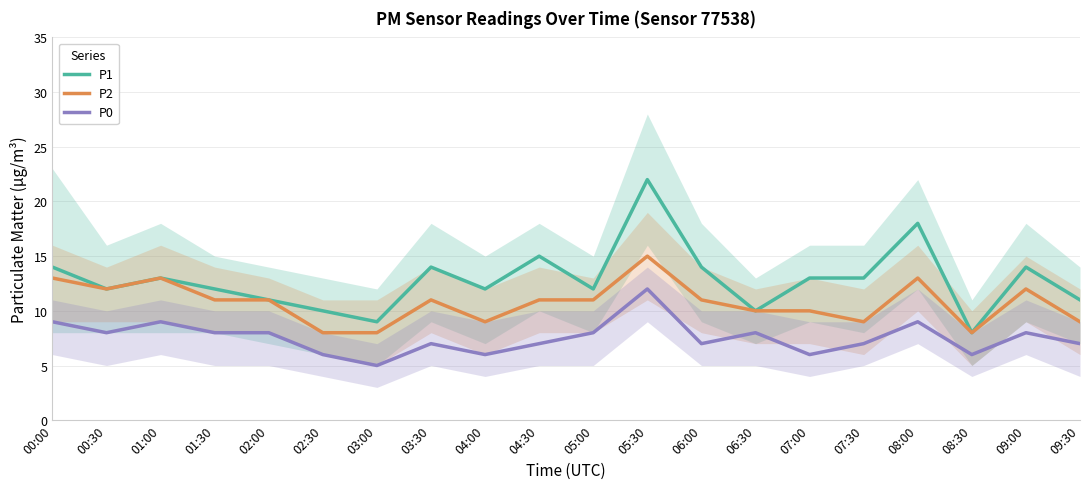

True or false: P2 and P1 intersect in this chart.

False